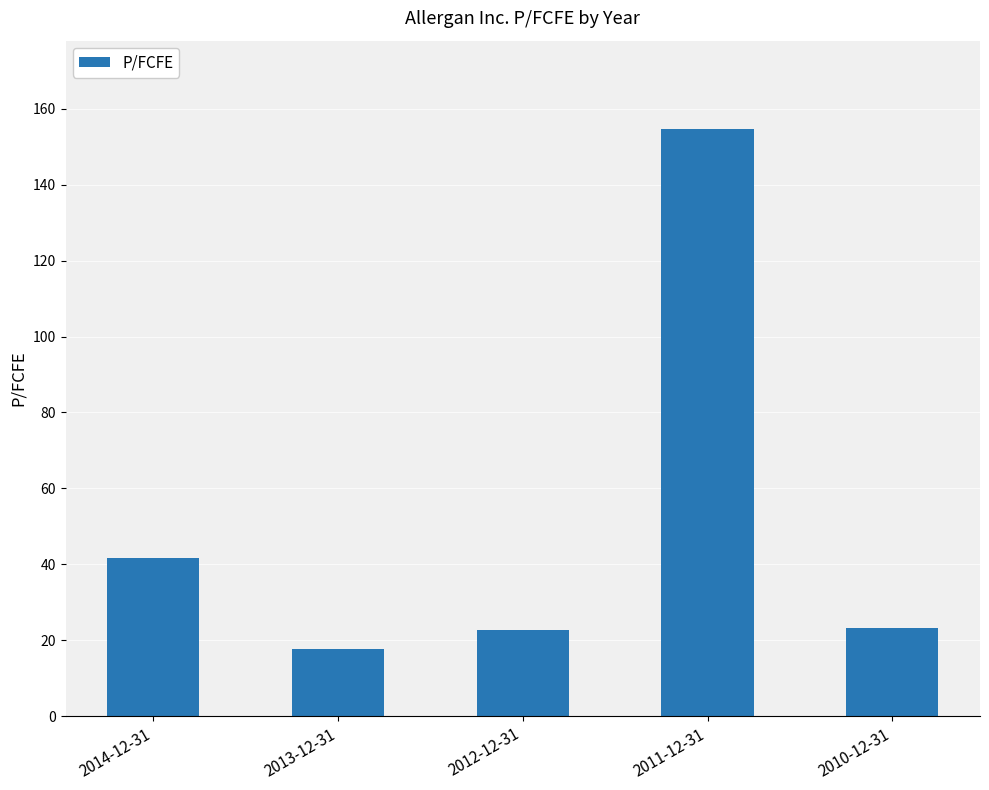

Between 2012-12-31 and 2011-12-31, which is larger?

2011-12-31